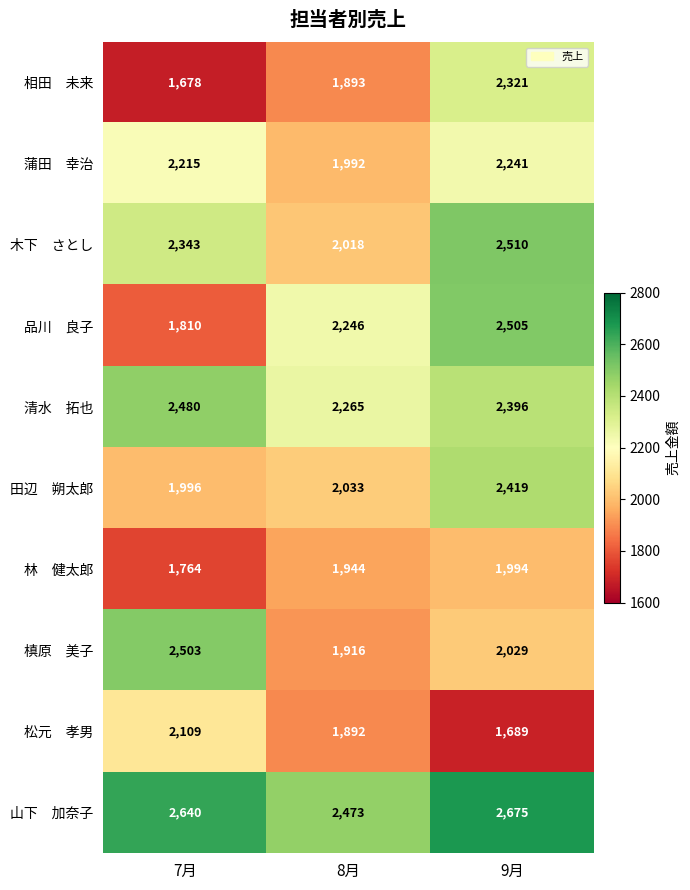

What is the difference between the highest and lowest values at 7月?

962